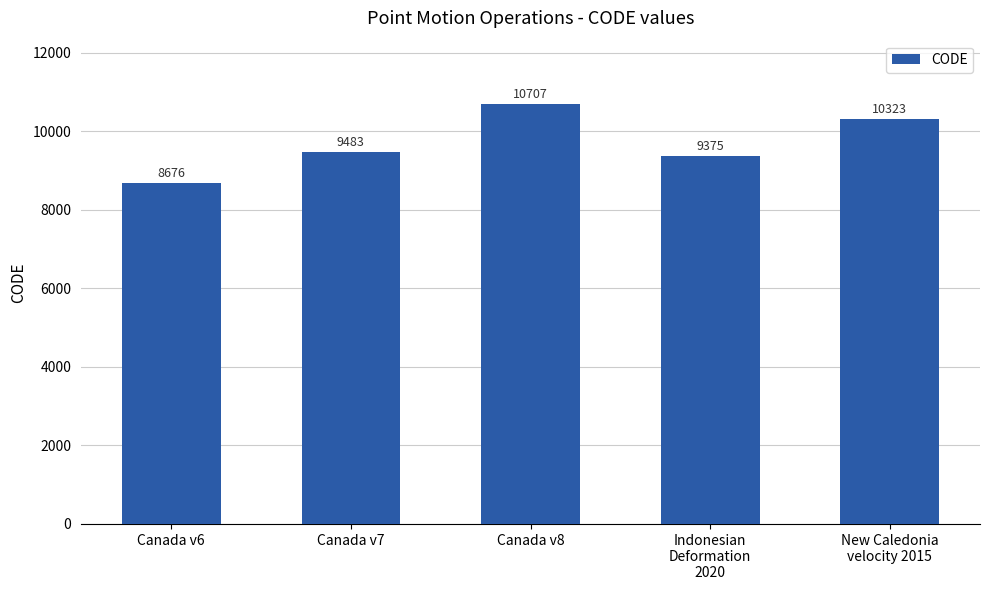

What is the smallest value displayed?

8676